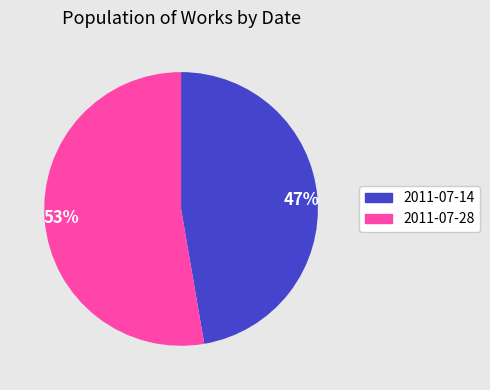

Do 47% and 53% together represent more than half of the pie?

Yes